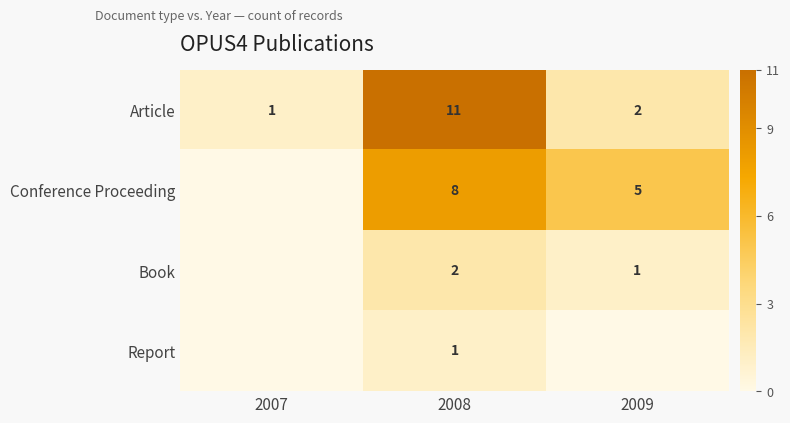

At 2008, list the series in order from smallest to largest.

Report, Book, Conference Proceeding, Article